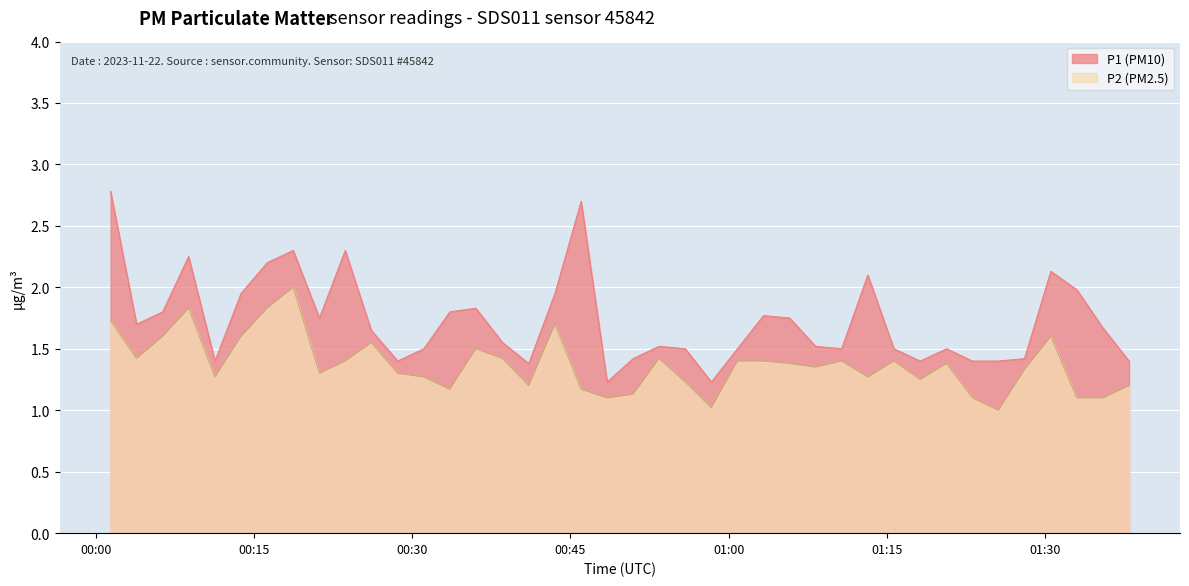

Which series changed the most between 2023-11-22T00:33:34 and 2023-11-22T00:36:02?

P2